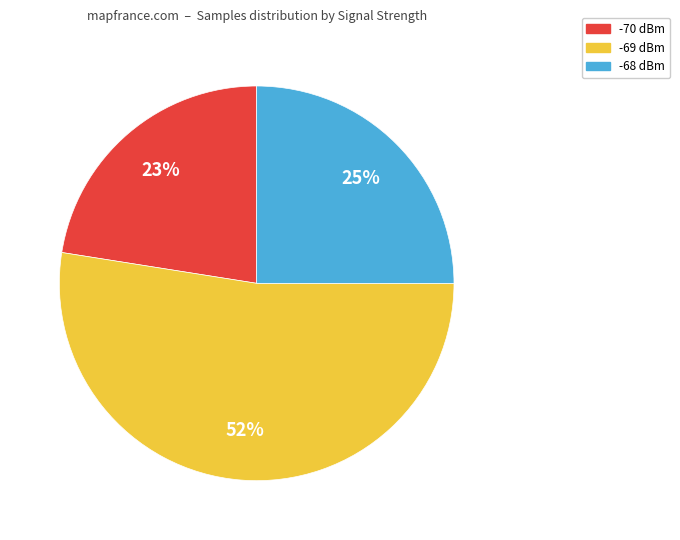

Is there any slice that represents more than half of the pie?

Yes